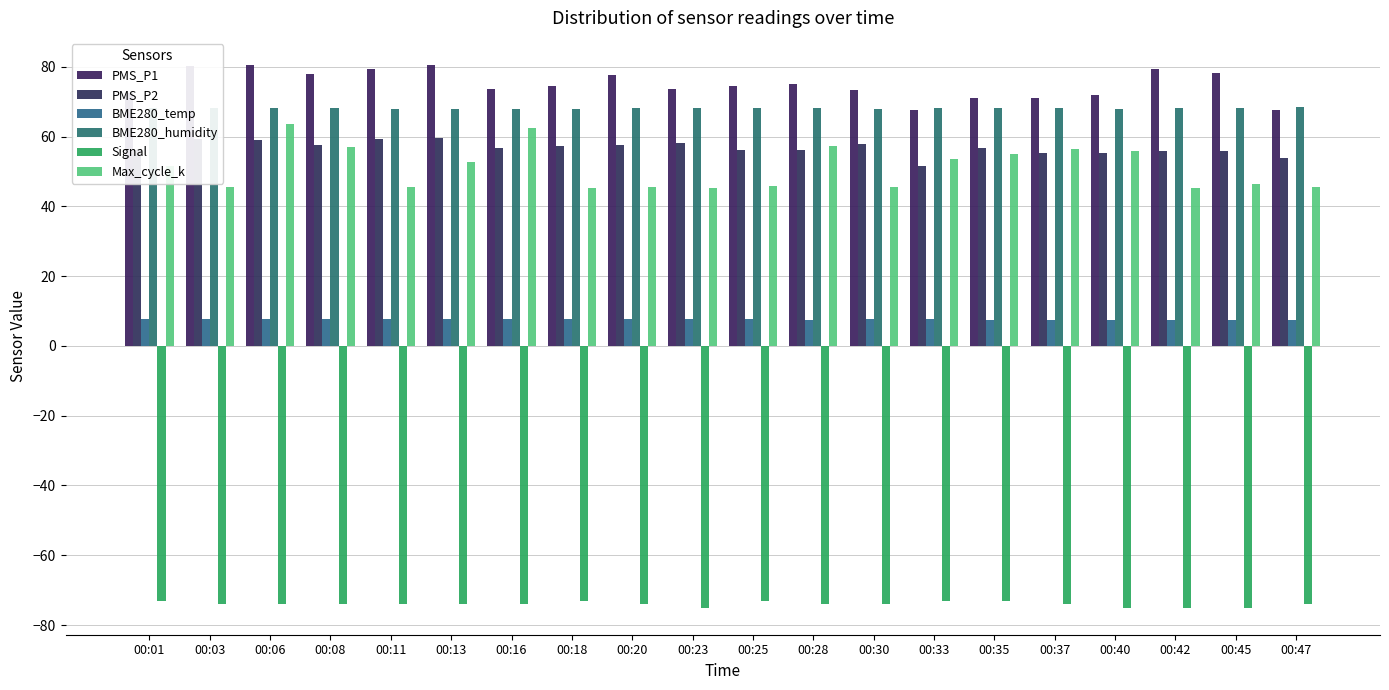

What is the total value across all series at 00:20?

182.2